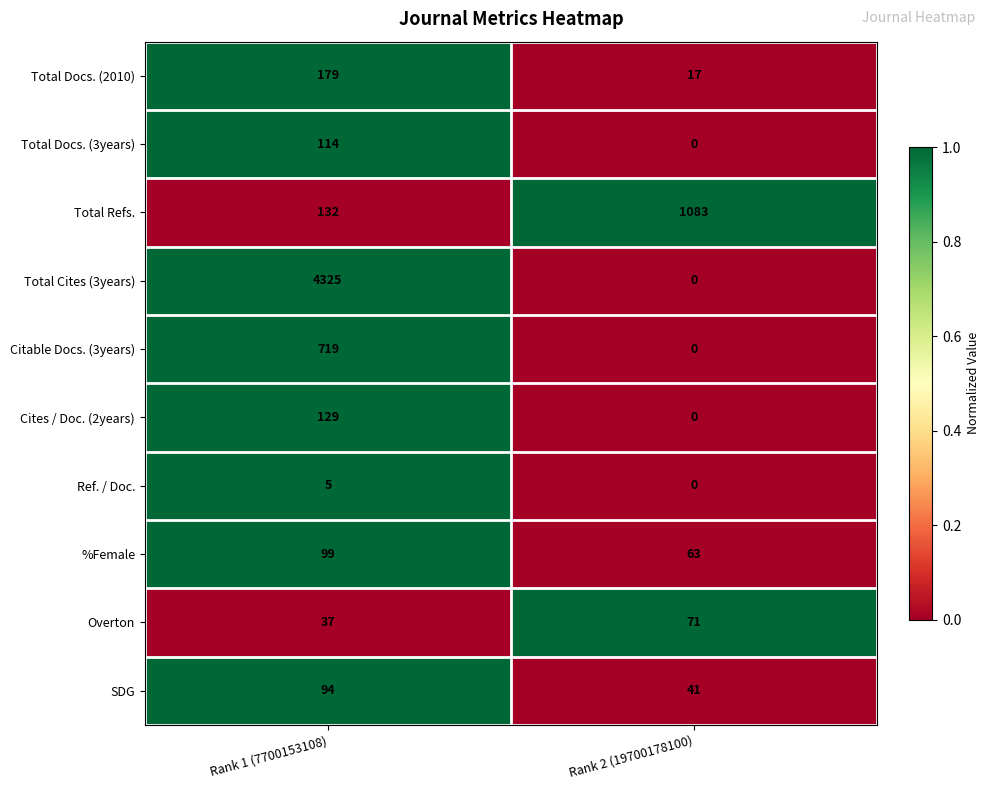

What is the approximate value of Ref. / Doc. at Rank 1 (7700153108)?

5